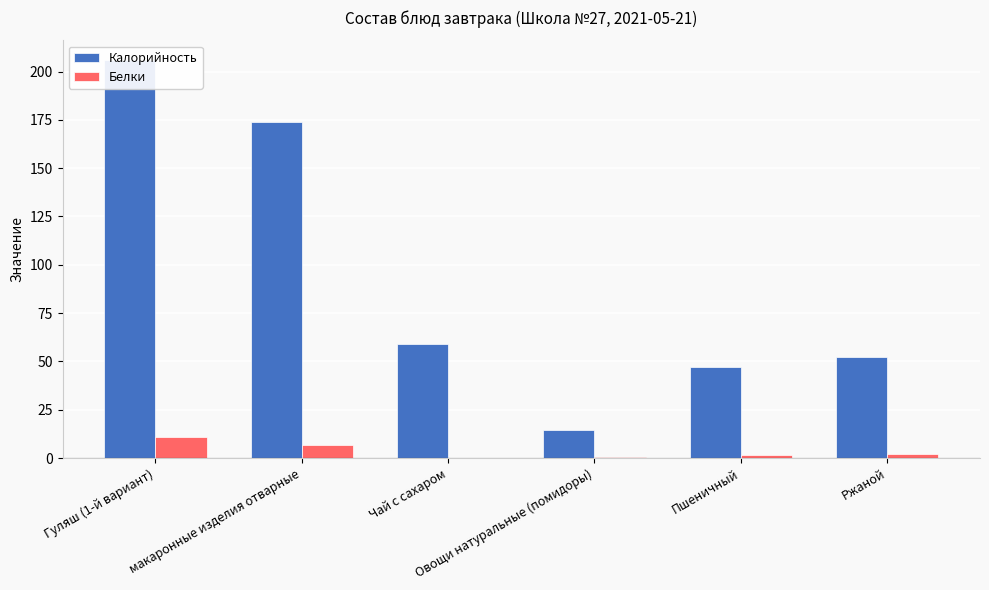

What is the label of the 2nd bar from the right?

Пшеничный